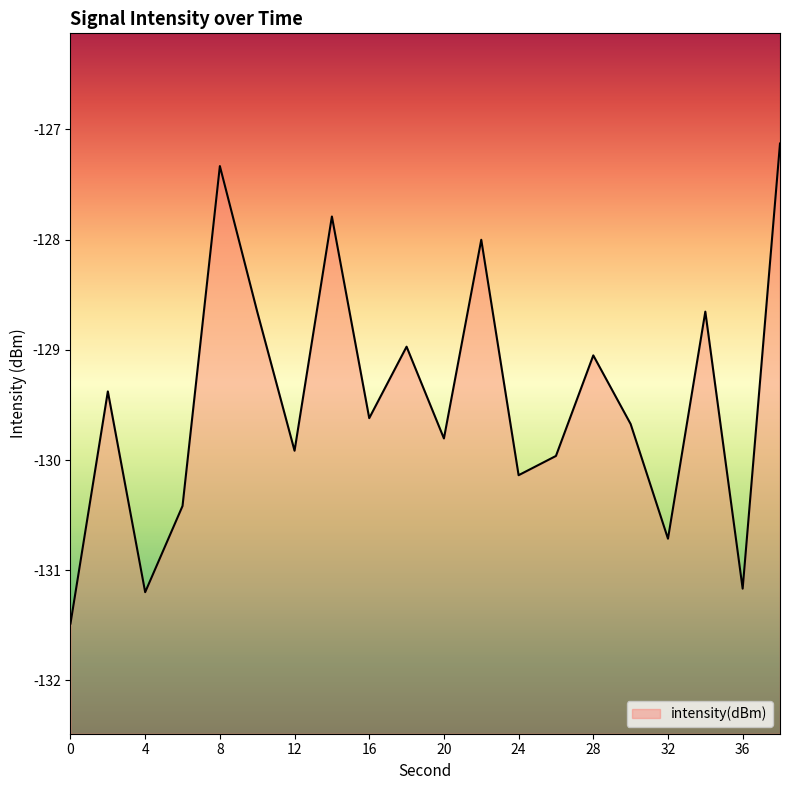

What is the value of the 20th point from the left?

-127.1